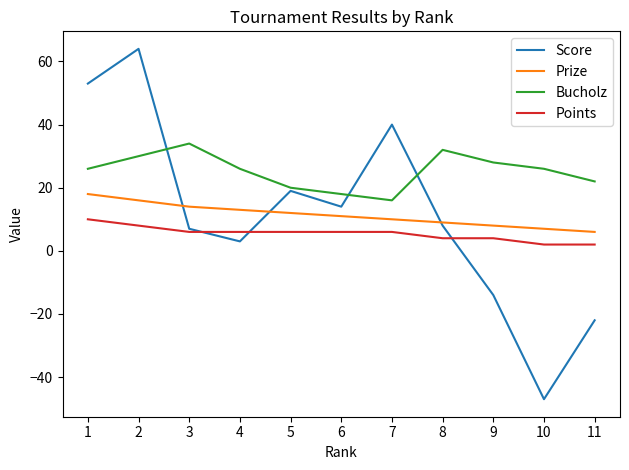

Reading right to left, extract all data points from this chart.

Score: 11=-22	10=-47	9=-14	8=8	7=40	6=14	5=19	4=3	3=7	2=64	1=53
Prize: 11=6	10=7	9=8	8=9	7=10	6=11	5=12	4=13	3=14	2=16	1=18
Bucholz: 11=22	10=26	9=28	8=32	7=16	6=18	5=20	4=26	3=34	2=30	1=26
Points: 11=2	10=2	9=4	8=4	7=6	6=6	5=6	4=6	3=6	2=8	1=10